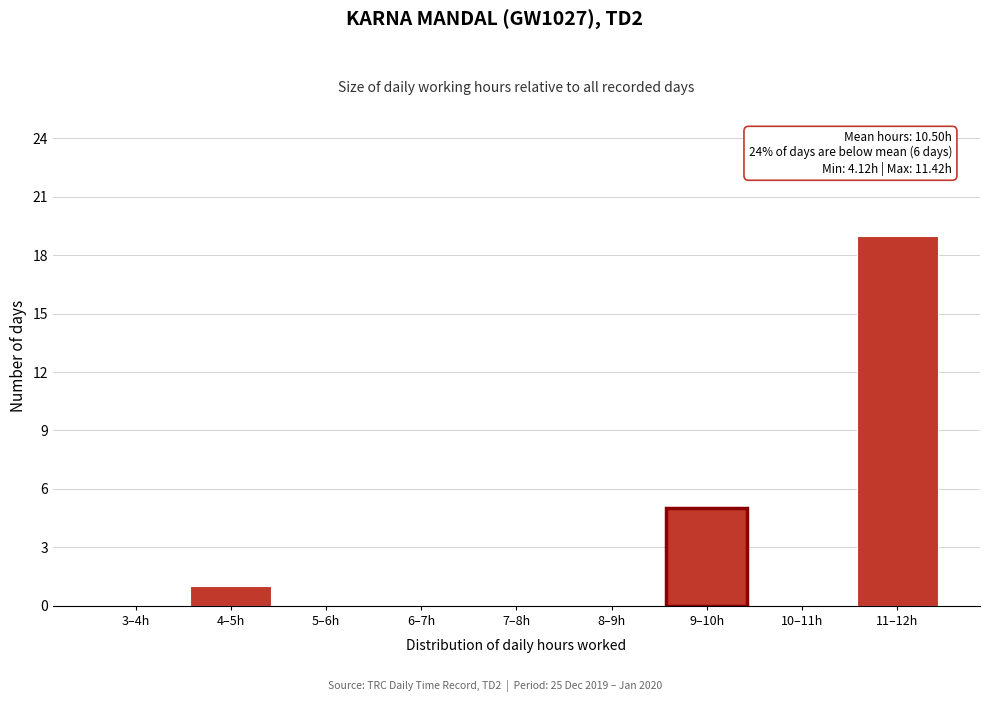

Reading left to right, extract all data points from this chart.

3–4h=0	4–5h=1	5–6h=0	6–7h=0	7–8h=0	8–9h=0	9–10h=5	10–11h=0	11–12h=19